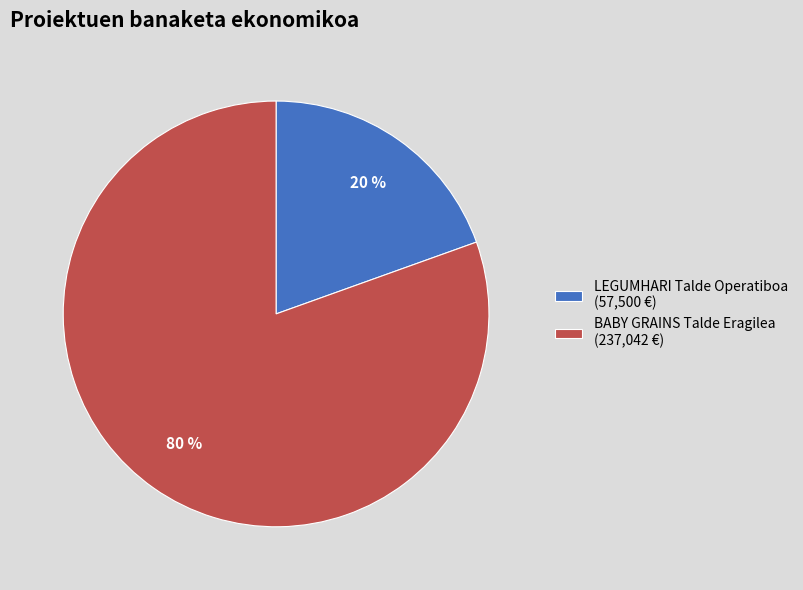

Is the sum of BABY GRAINS Talde Eragilea (237,042 €) and LEGUMHARI Talde Operatiboa (57,500 €) greater than half?

Yes